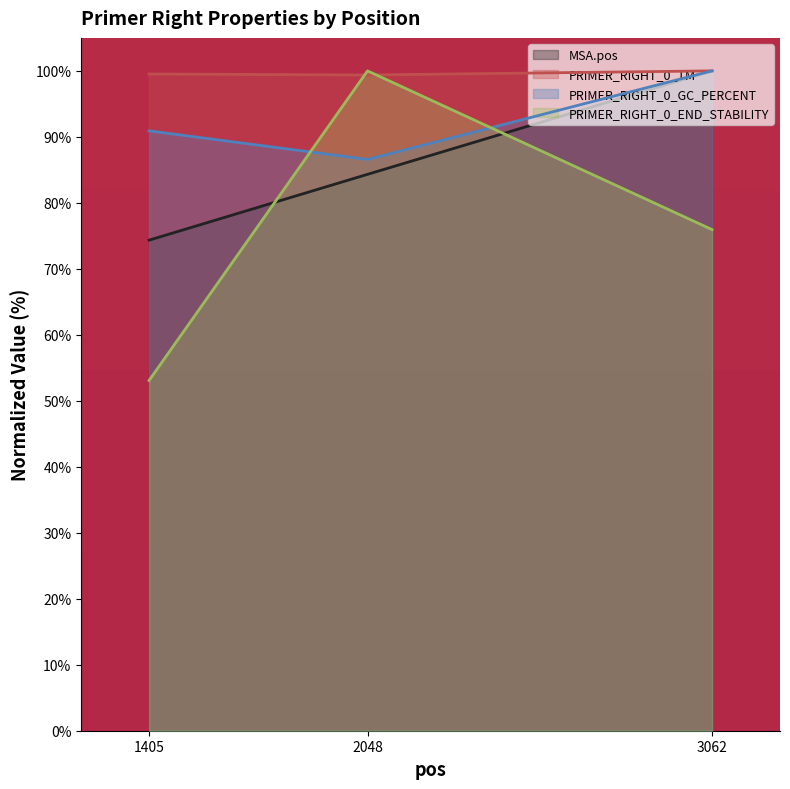

What is the minimum value for MSA.pos?

74.3